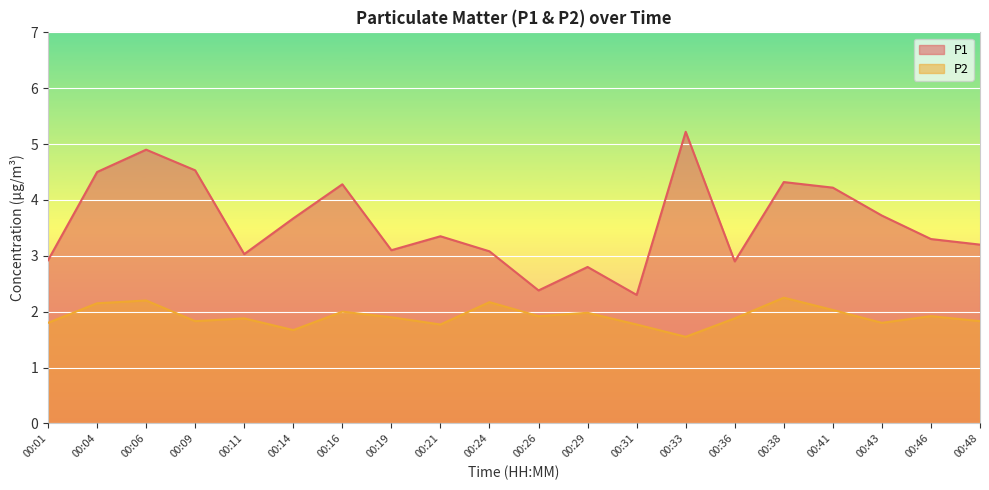

Is the value of P1 at 00:26 greater than the value of P2 at 00:26?

Yes